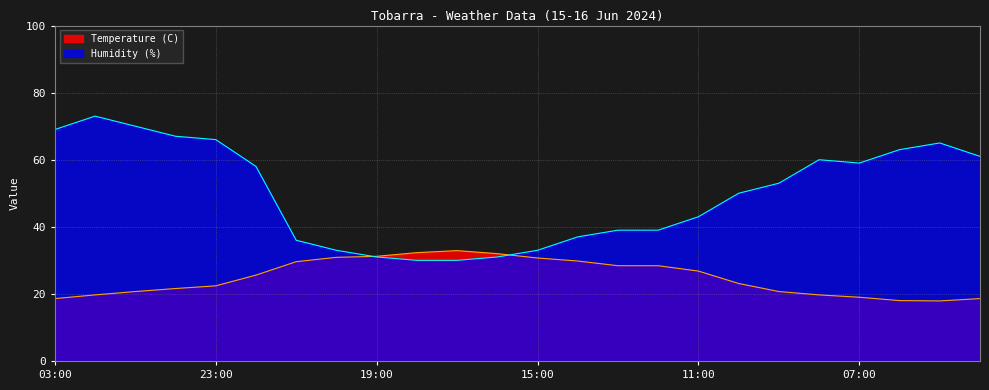

Which series changed the most between 22:00 and 05:00?

Temperature (C)